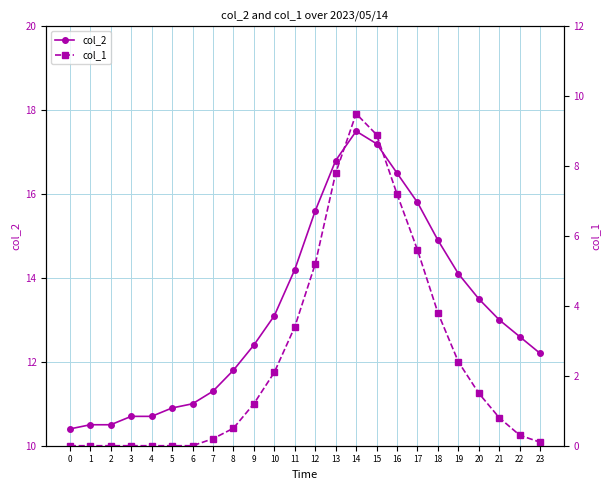

What is the approximate value of col_1 at 21?

0.8